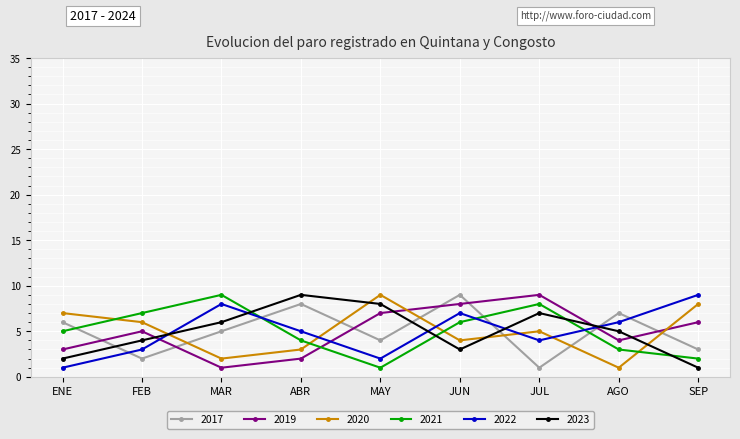

At which category does 2023 reach its first local peak?

ABR